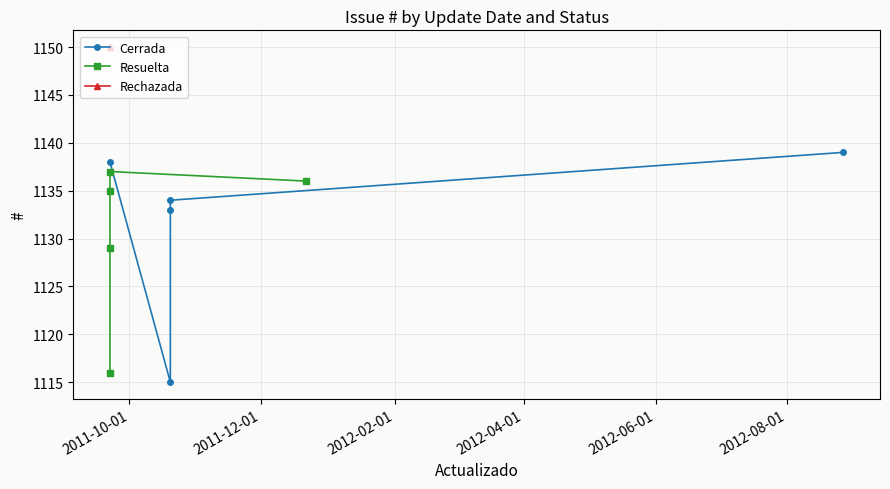

Which series ends up on top after the final intersection of Cerrada and Resuelta?

Cerrada